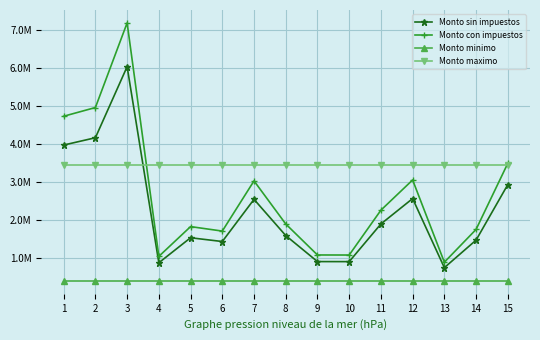

True or false: Monto maximo has a value of 5198617.9 at 7.

False